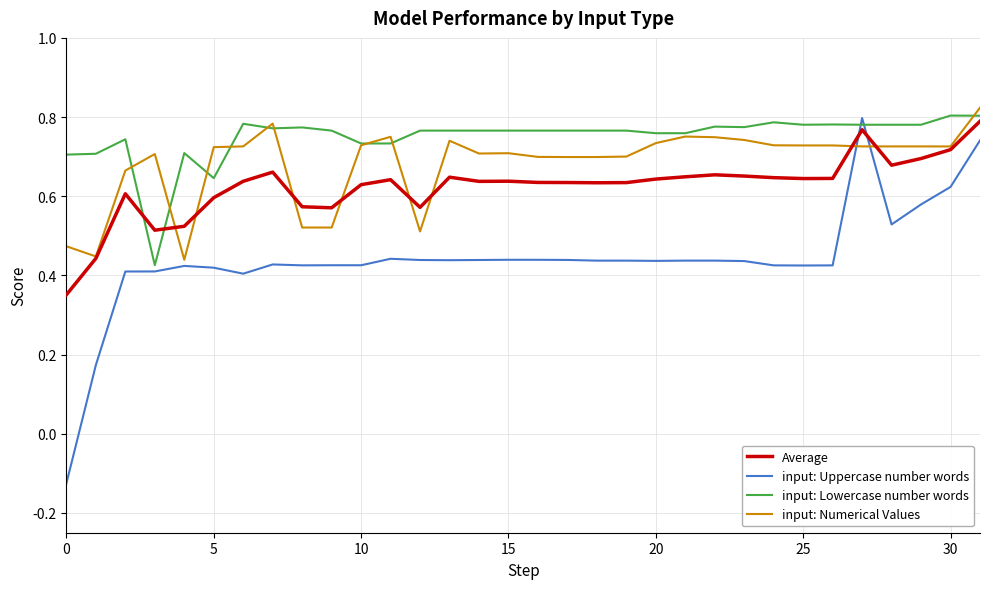

Which series has the largest total across all categories?

input: Lowercase number words